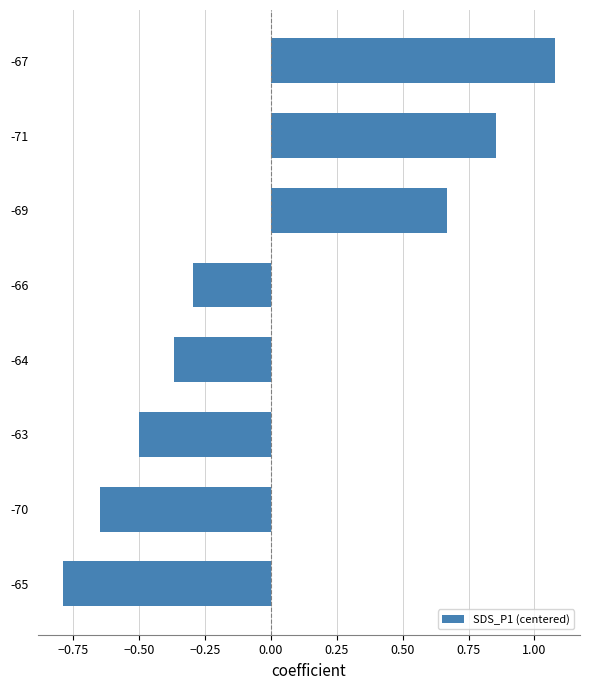

What is the difference between the maximum and second lowest values?

1.7